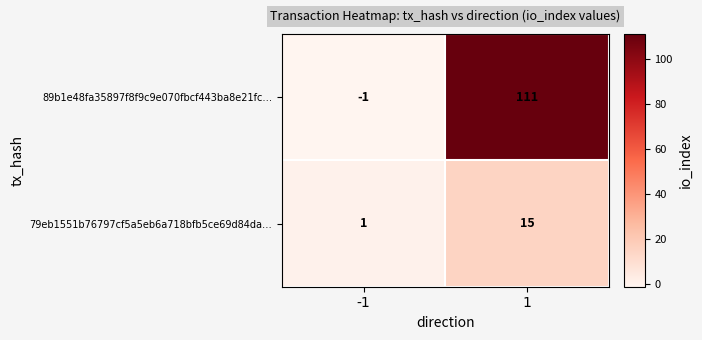

Which series has the widest spread of values?

89b1e48fa35897f8f9c9e070fbcf443ba8e21fc…